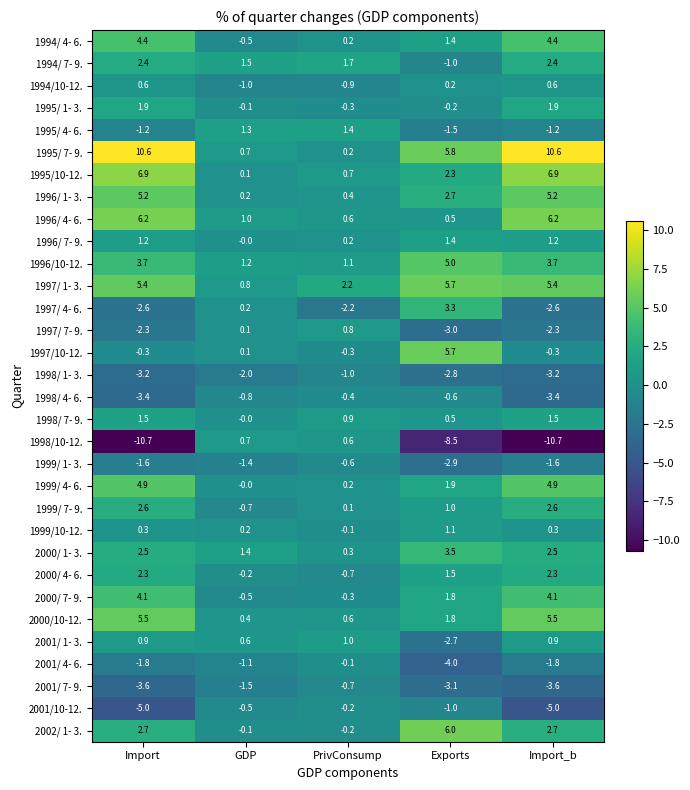

Is it true that 2001/ 1- 3. equals 0.6 at GDP?

True